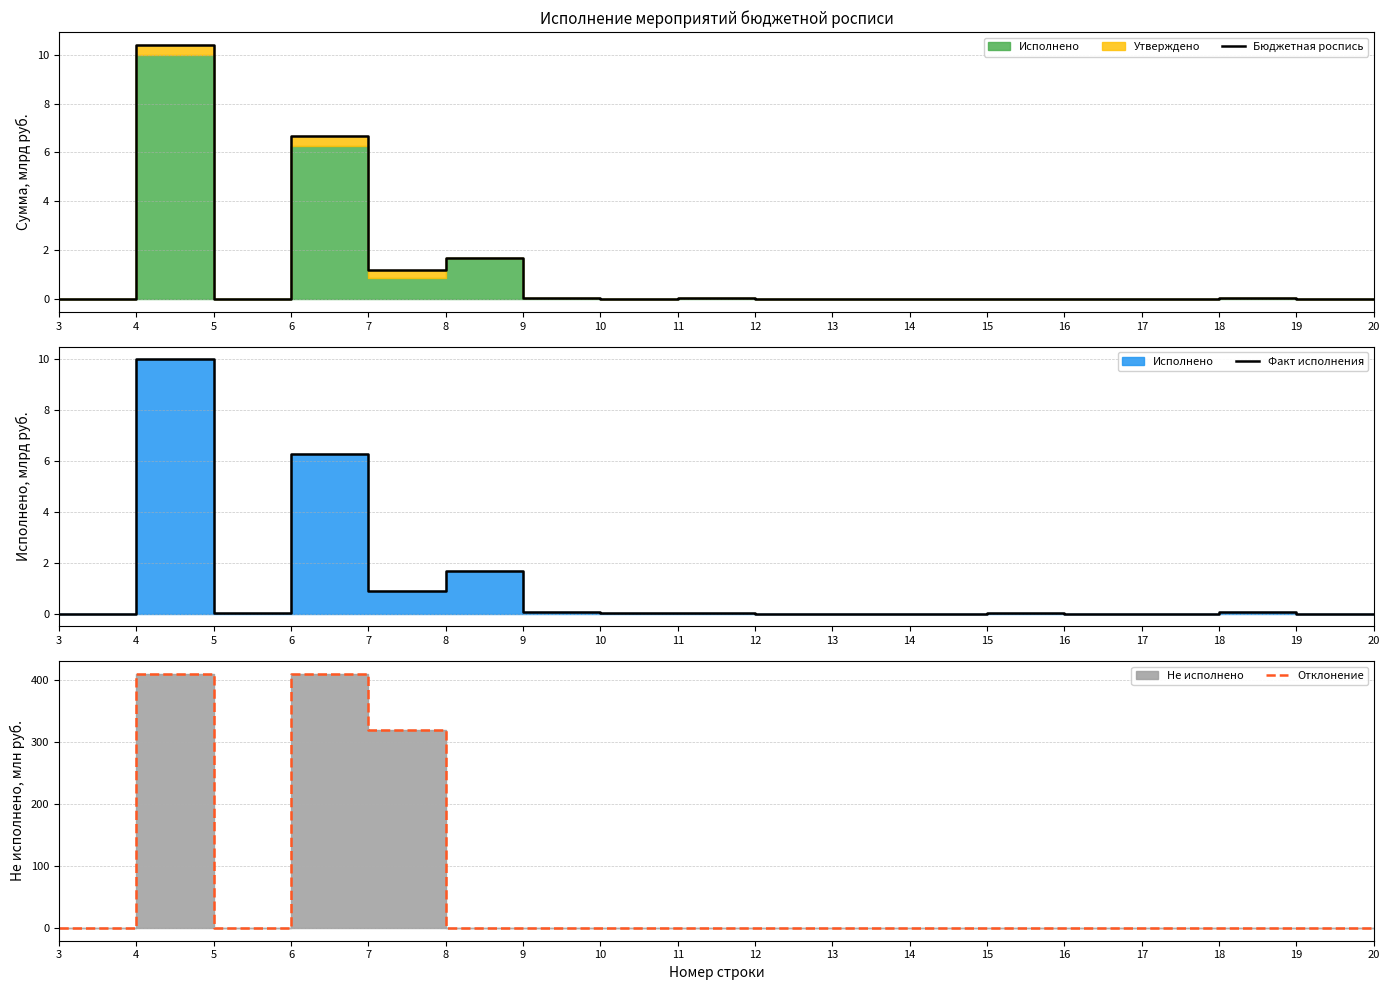

What is the value of the Отклонение point at the 4th from the left?

409.9